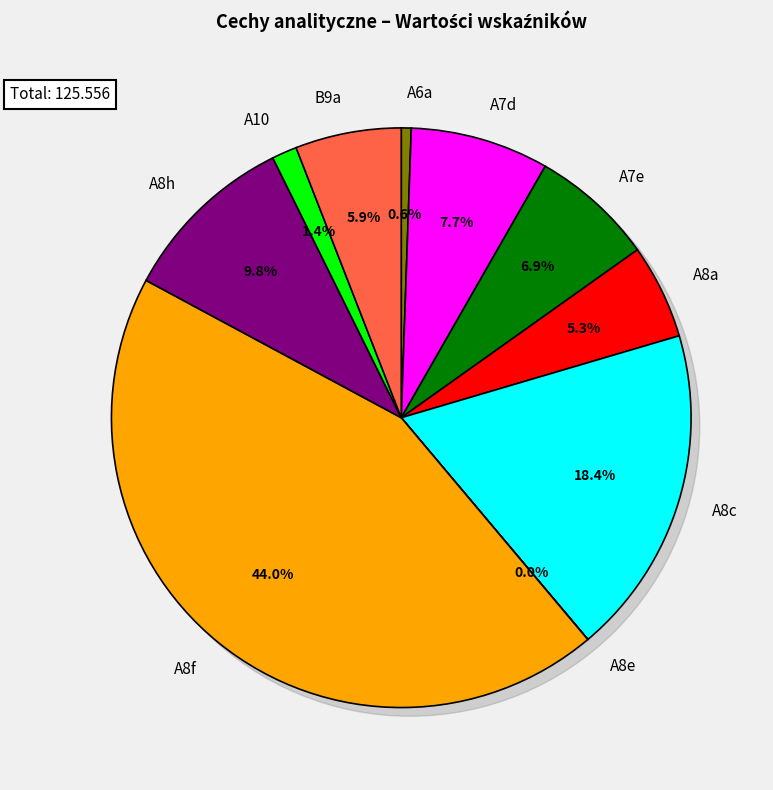

How many segments does this pie chart have?

10